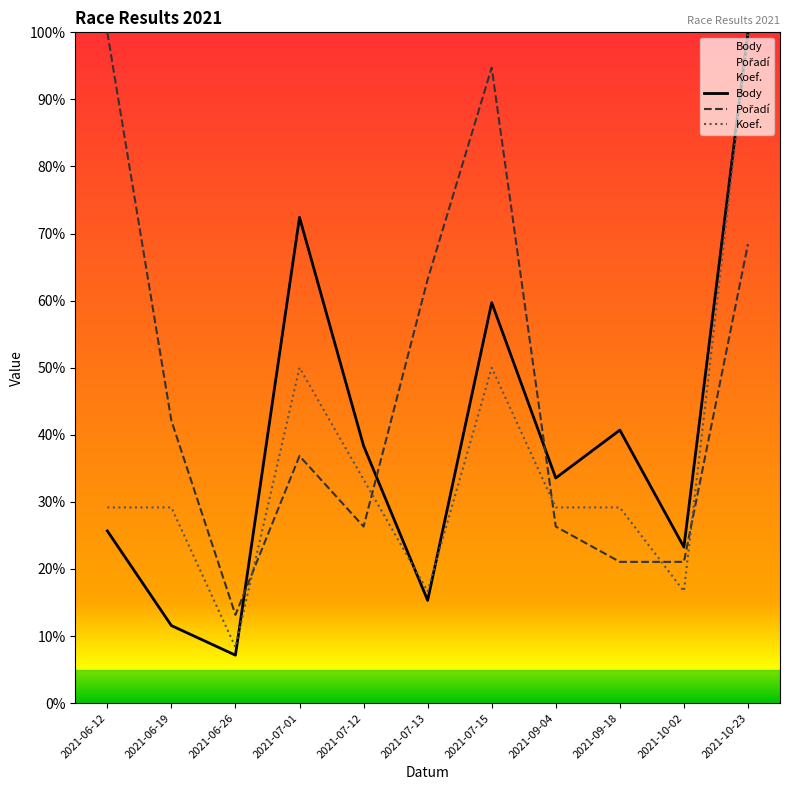

How many times do Pořadí and Body cross each other?

3